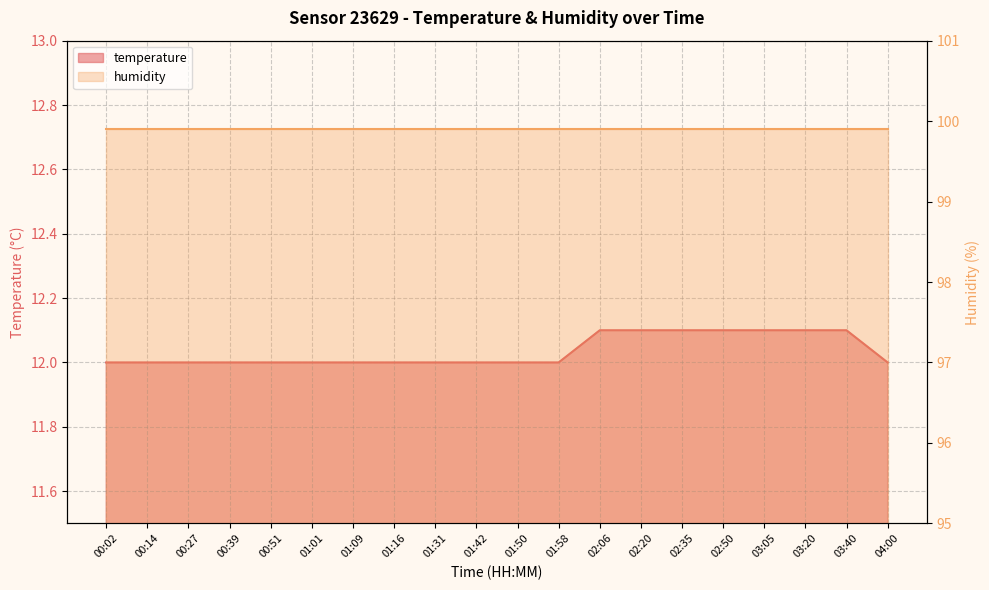

How many values are between 12 and 13?

20